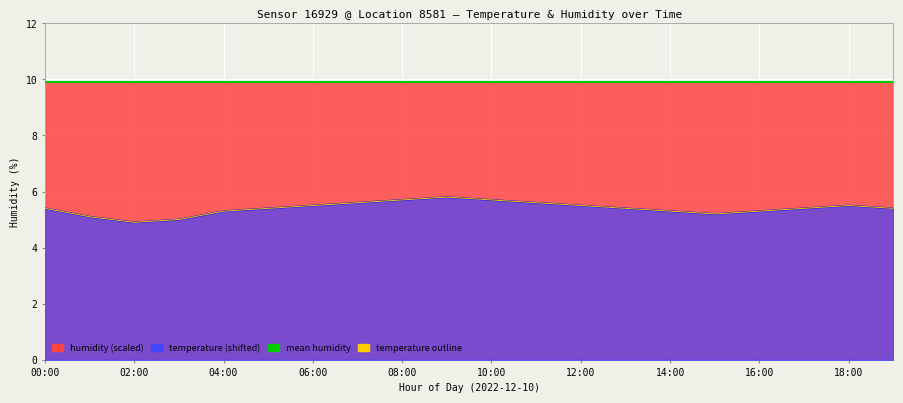

List the labels in order of value, smallest first.

02:00, 03:00, 01:00, 15:00, 04:00, 14:00, 16:00, 00:00, 05:00, 13:00, 17:00, 19:00, 06:00, 12:00, 18:00, 07:00, 11:00, 08:00, 10:00, 09:00